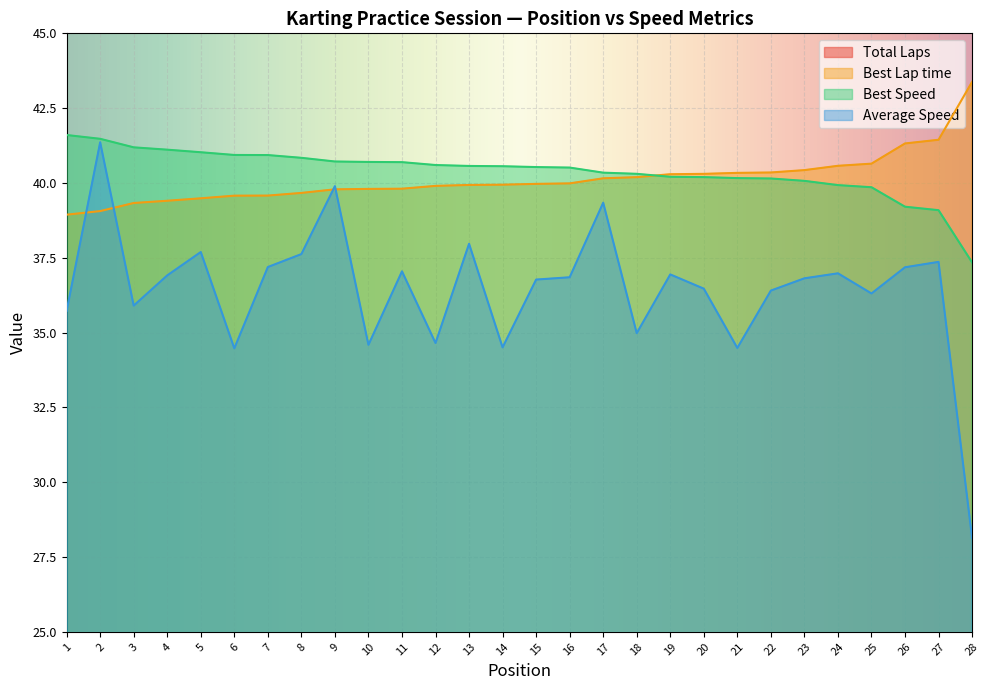

How many values in the Best Lap time series exceed 39?

27